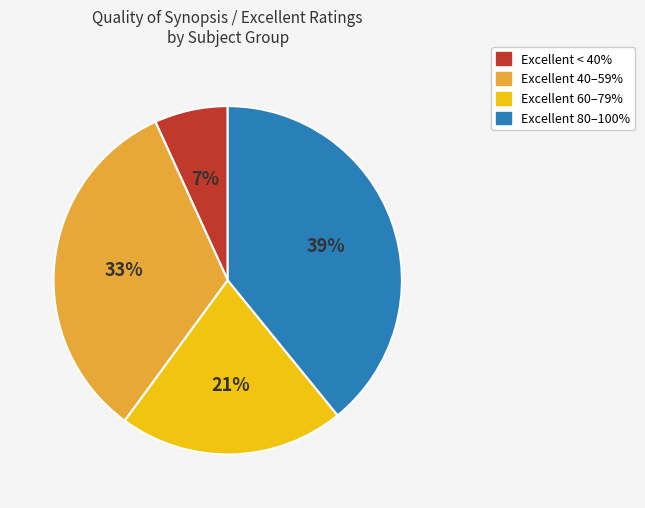

Which has a higher value, Excellent 80–100% or Excellent < 40%?

Excellent 80–100%